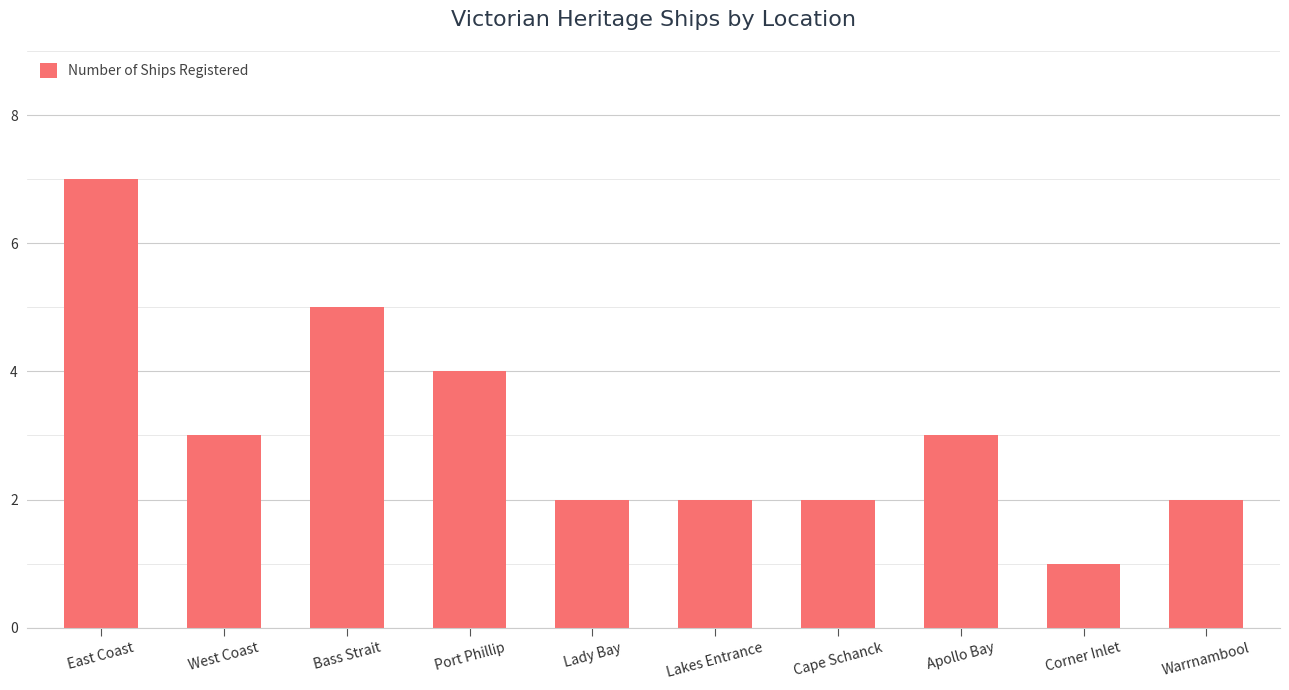

Where does the data first go above 3?

East Coast